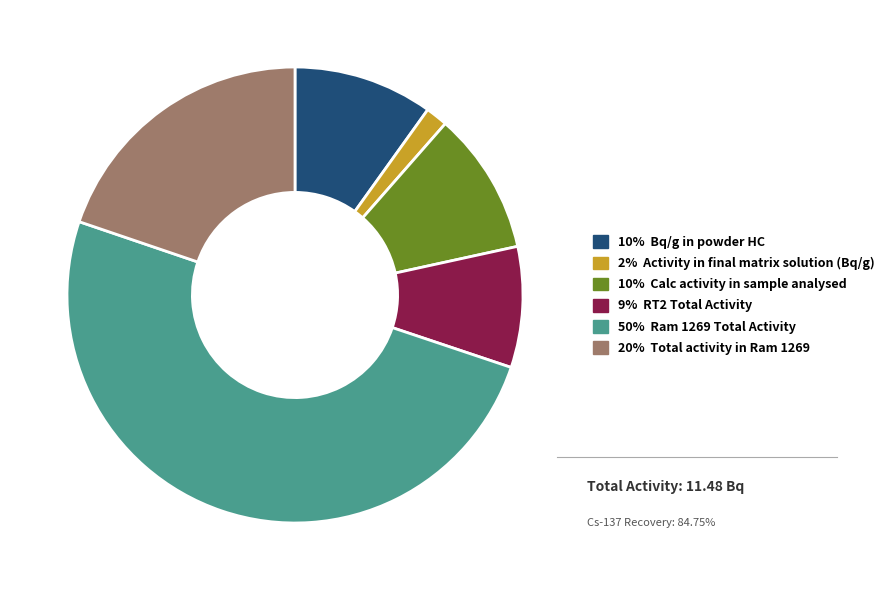

Is the sum of 10% Bq/g in powder HC and 9% RT2 Total Activity greater than half?

No